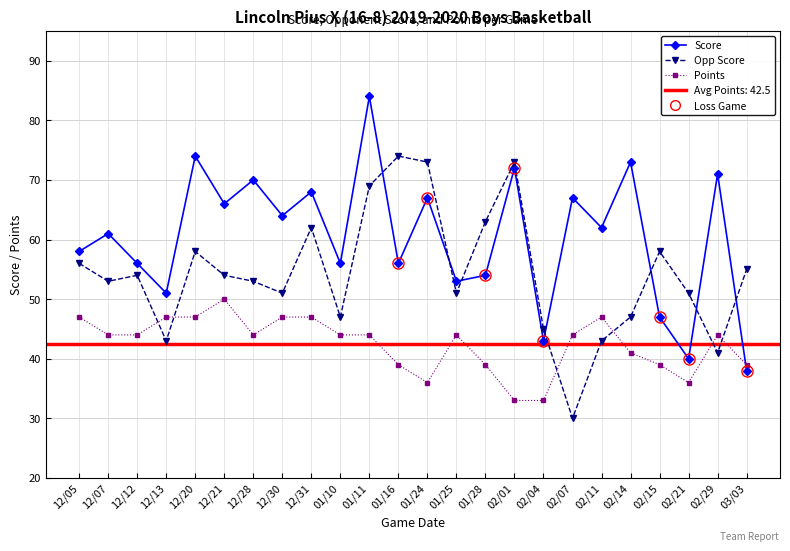

In Score, how many points are higher than both neighbors (excluding endpoints)?

10